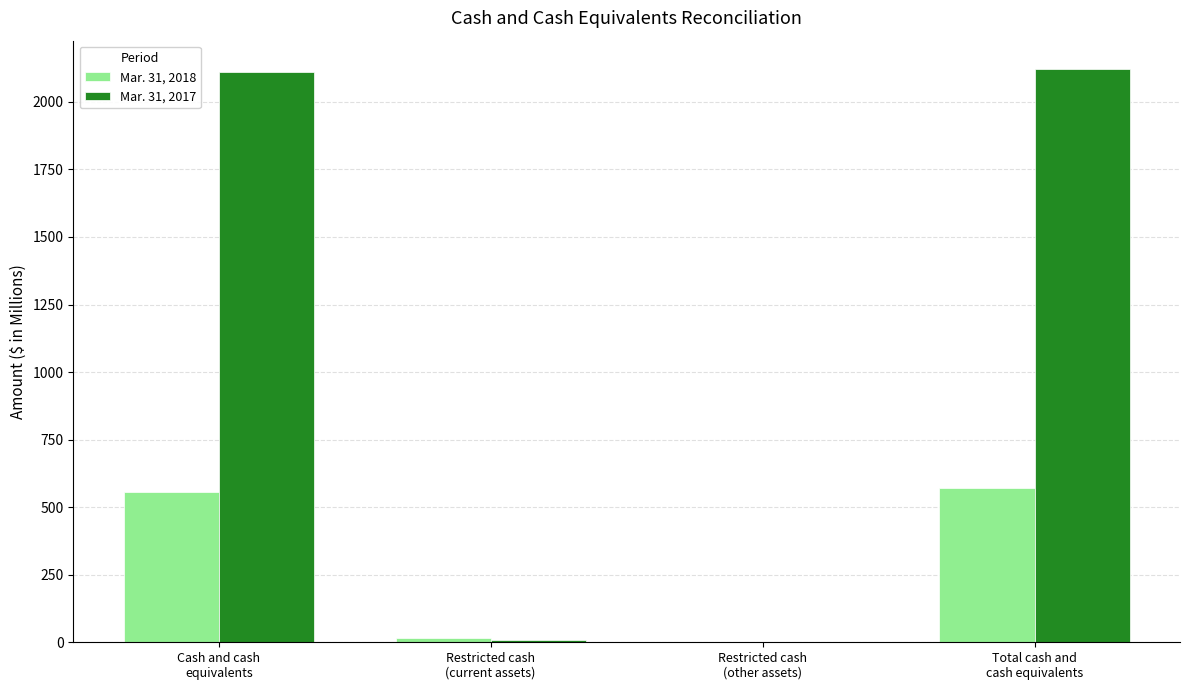

What is the sum of the Mar. 31, 2018 values at Total cash and
cash equivalents and Cash and cash
equivalents?

1127.7